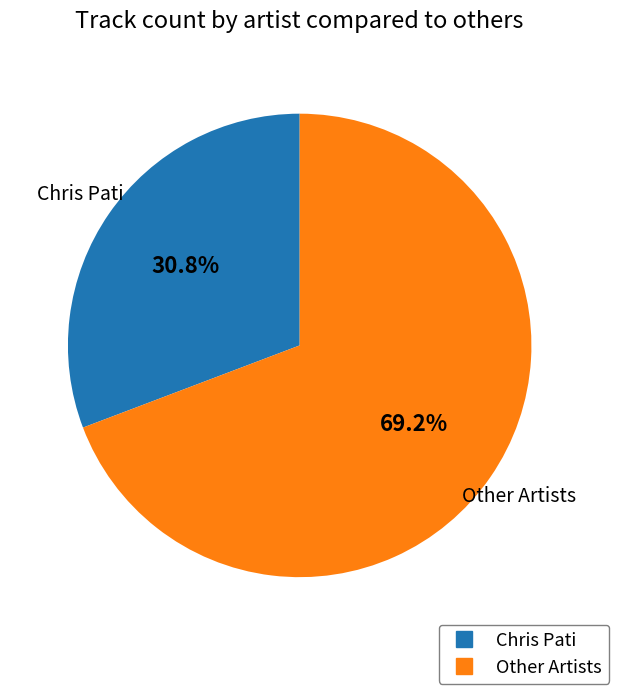

Is there a majority slice in this chart?

Yes